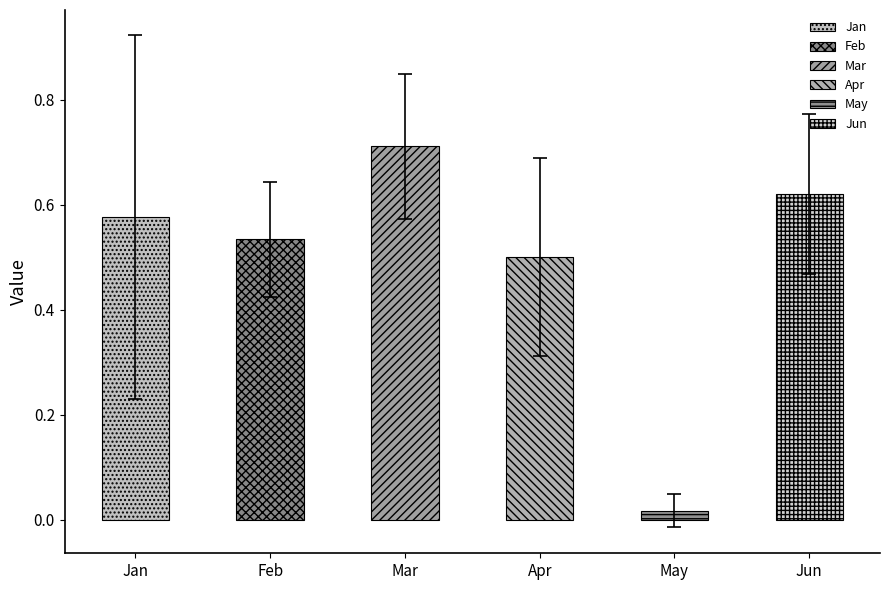

What are all the series names shown in the legend?

Jan, Feb, Mar, Apr, May, Jun